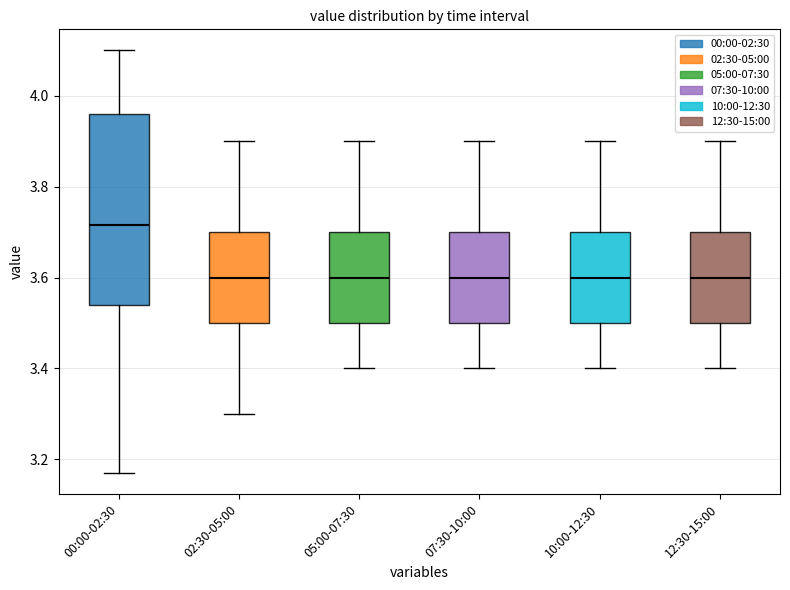

Reading left to right, transcribe this box plot: for each box, give where its median line is, the range the box spans, and where its two whiskers end, as read against the y-axis. The values are not printed on the chart, so give them approximately, as read against the axis.

00:00-02:30: median 3.72, box 3.54 to 3.96, whiskers 3.18 to 4.10
02:30-05:00: median 3.60, box 3.50 to 3.70, whiskers 3.30 to 3.90
05:00-07:30: median 3.60, box 3.50 to 3.70, whiskers 3.40 to 3.90
07:30-10:00: median 3.60, box 3.50 to 3.70, whiskers 3.40 to 3.90
10:00-12:30: median 3.60, box 3.50 to 3.70, whiskers 3.40 to 3.90
12:30-15:00: median 3.60, box 3.50 to 3.70, whiskers 3.40 to 3.90